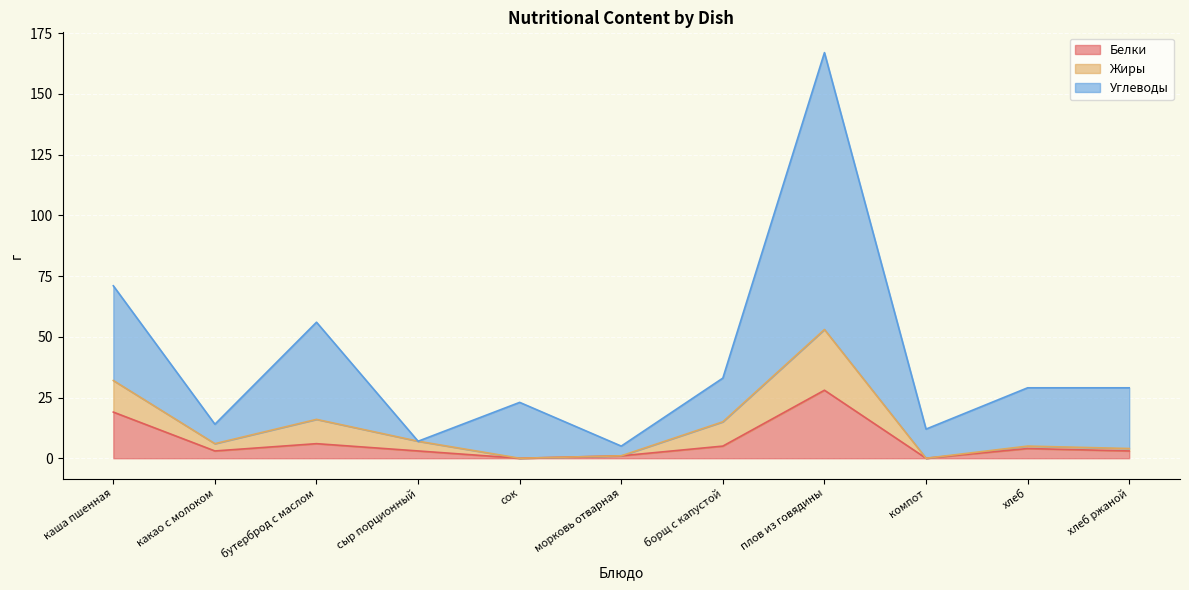

Which series has the largest range (max minus min)?

Углеводы